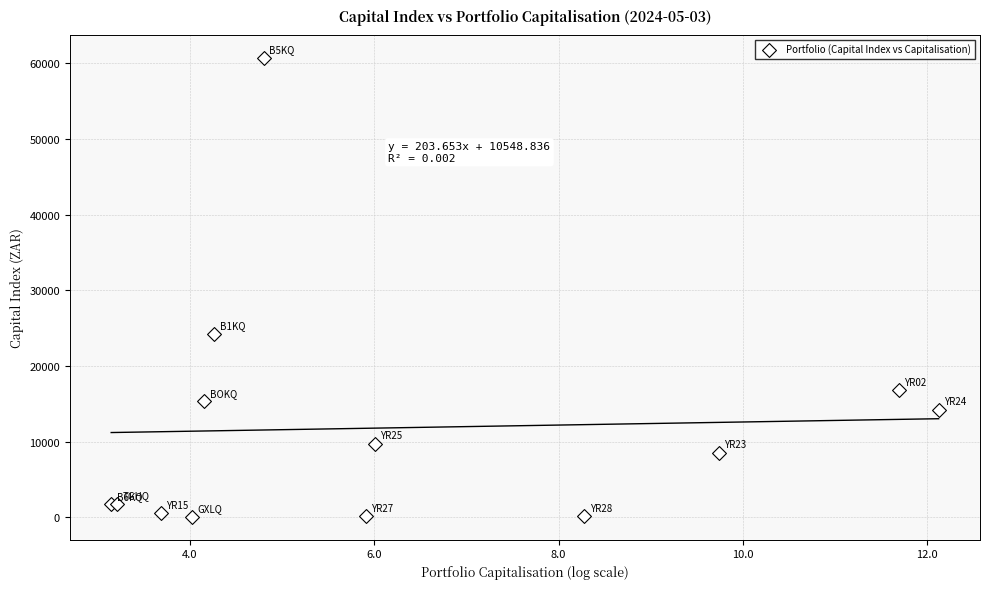

What Y value in the scatter plot is closest to 30395?

24200.7